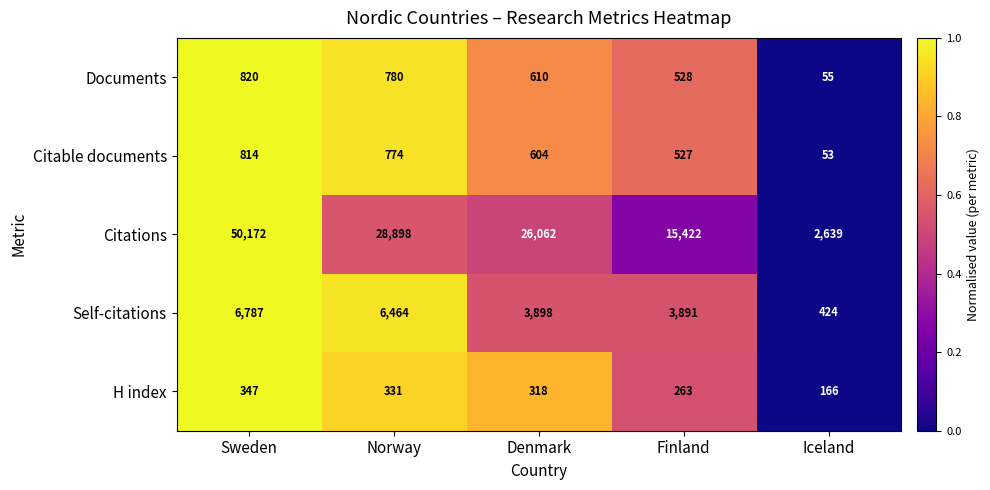

Reading right to left, transcribe all the data shown in this chart.

Documents: Iceland=55	Finland=528	Denmark=610	Norway=780	Sweden=820
Citable documents: Iceland=53	Finland=527	Denmark=604	Norway=774	Sweden=814
Citations: Iceland=2639	Finland=15422	Denmark=26062	Norway=28898	Sweden=50172
Self-citations: Iceland=424	Finland=3891	Denmark=3898	Norway=6464	Sweden=6787
H index: Iceland=166	Finland=263	Denmark=318	Norway=331	Sweden=347